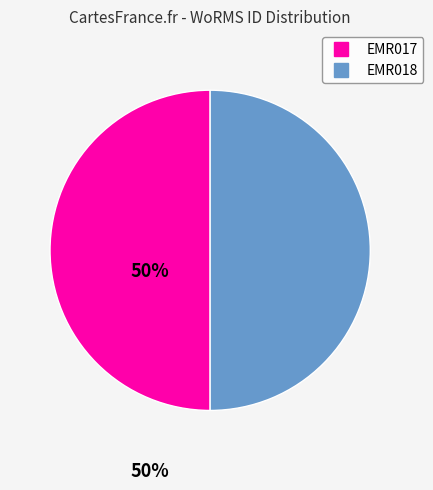

What is the ratio of the value at EMR018 to the value at EMR017?

1.0